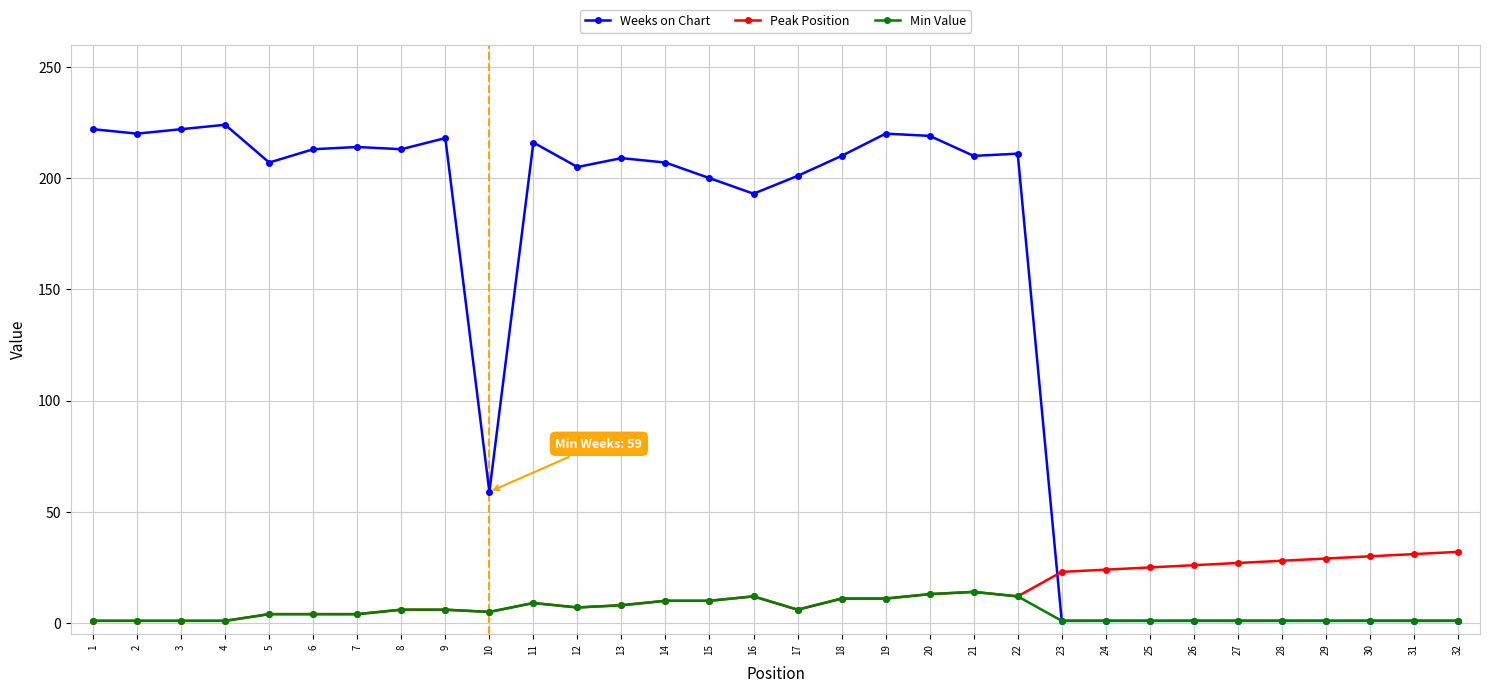

True or false: Peak Position and Weeks on Chart cross at least once.

True